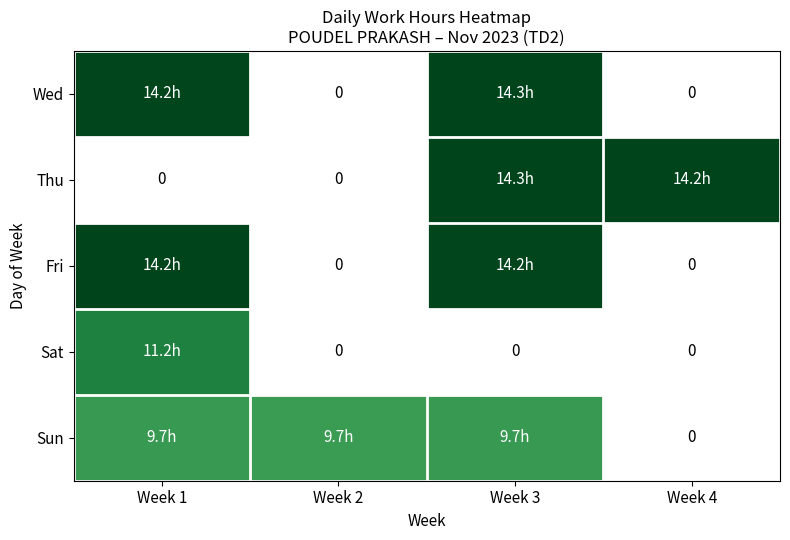

At which category does the chart reach its peak across all series?

Week 3